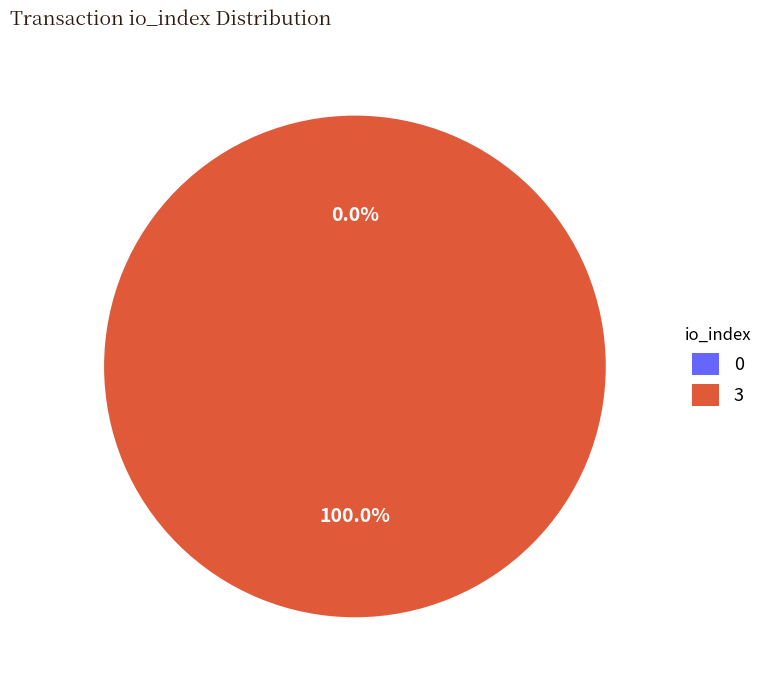

To the nearest percent, what is the combined percentage of 3 and 0?

100%